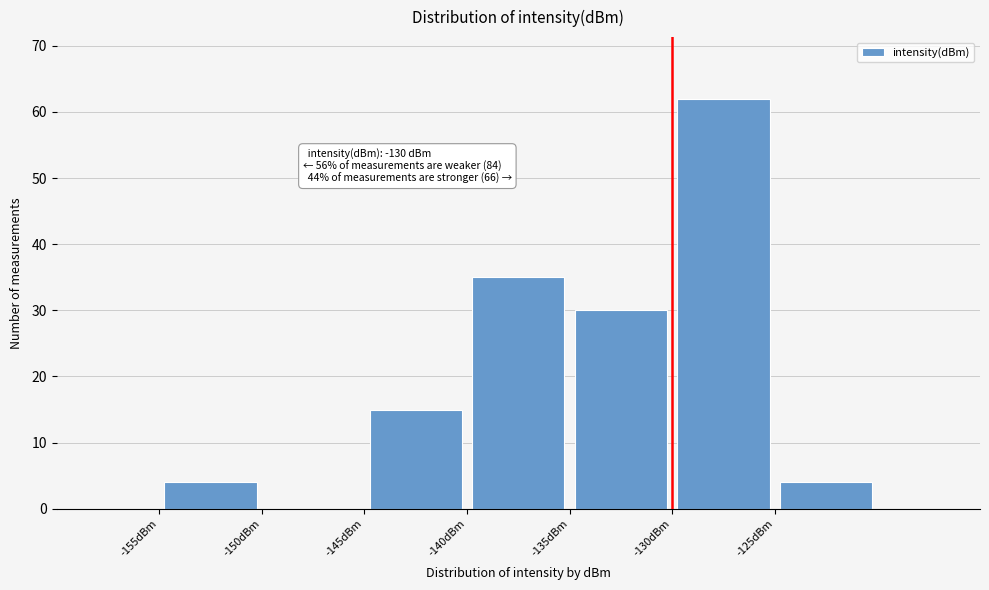

Over which range of the x-axis is the bar tallest?

-130 to -125